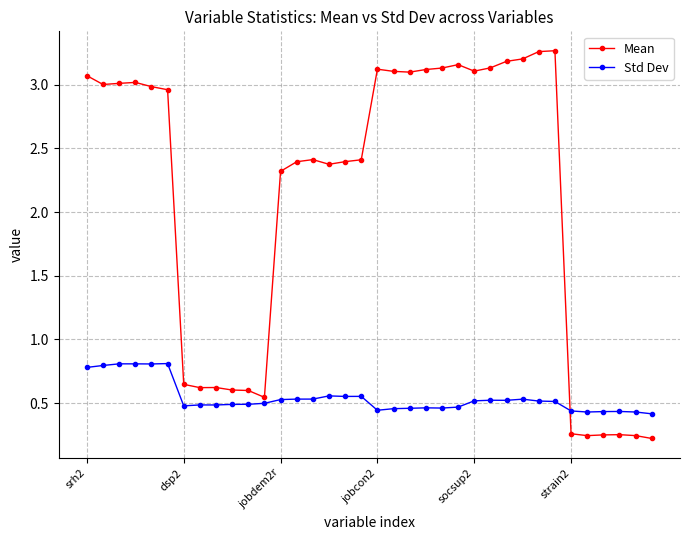

Is this an area chart (filled region under the line)?

No